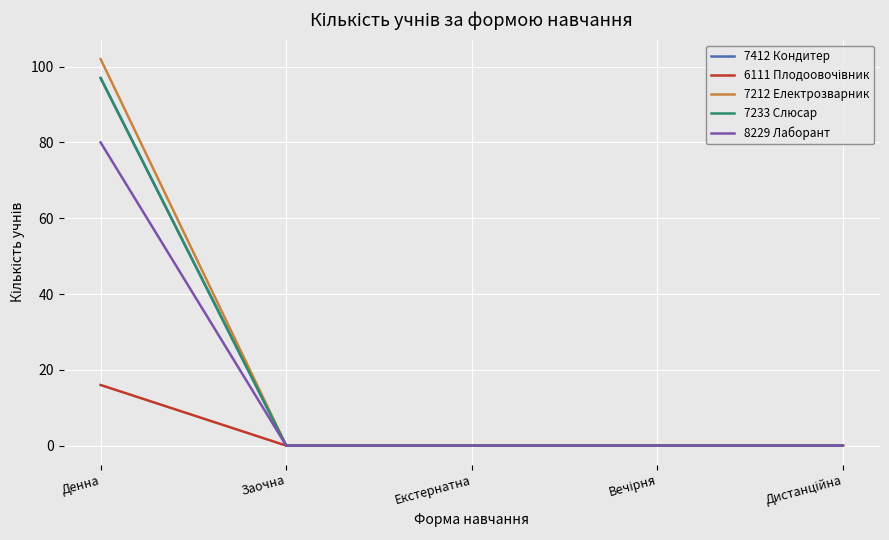

Is this an area chart (filled region under the line)?

No